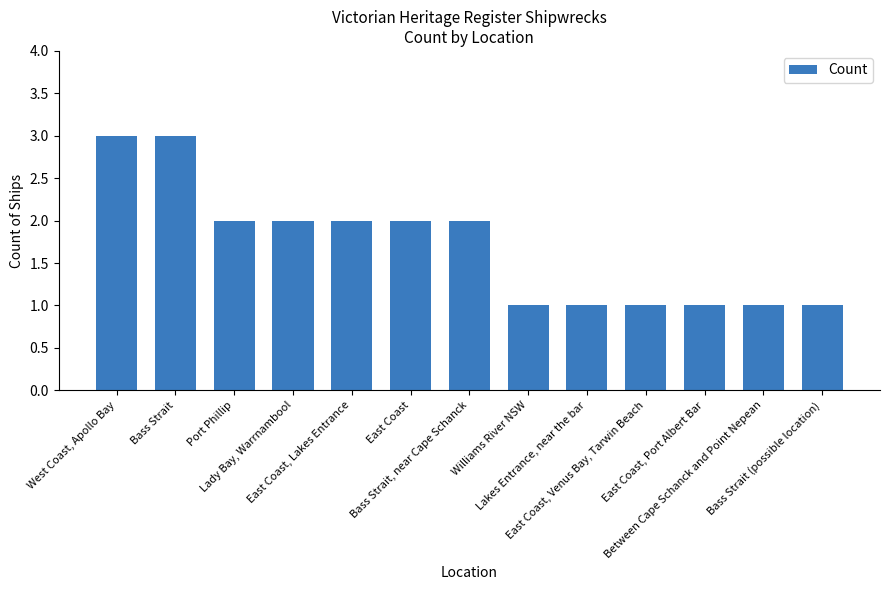

What is the greatest value displayed?

3